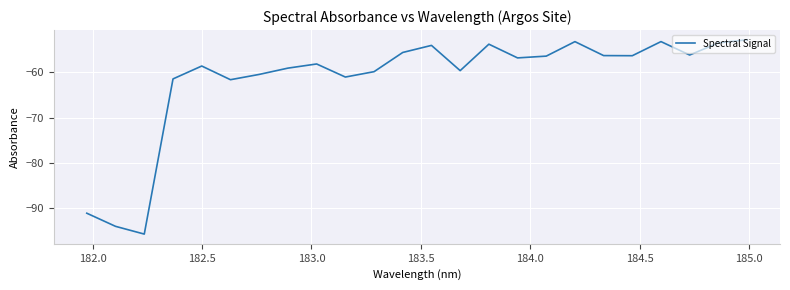

How many lines are shown in the chart?

1